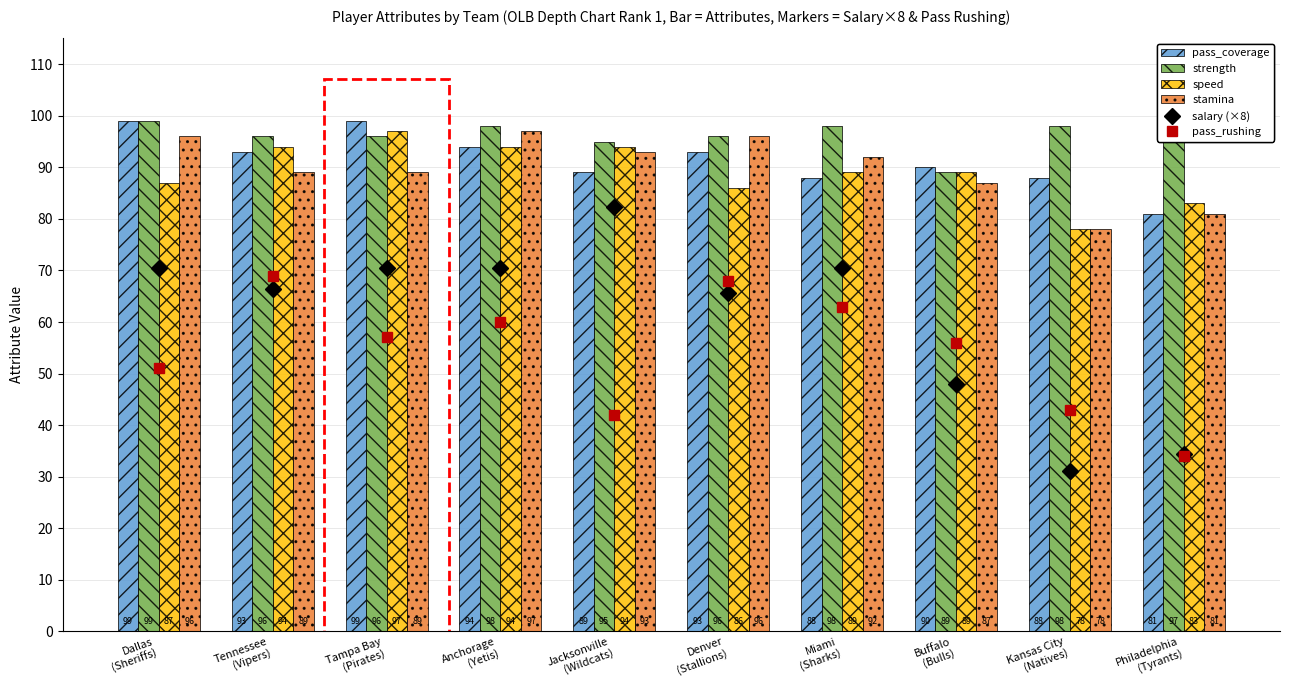

What is the value of the salary (×8) bar at the 6th from the left?

65.6